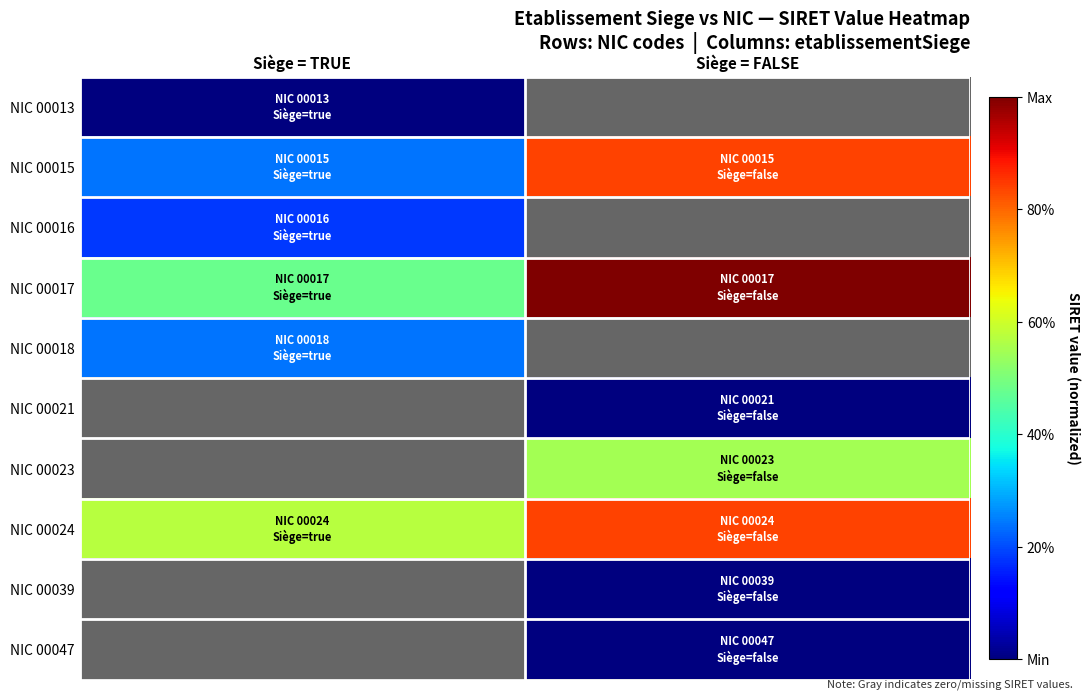

Is it true that NIC 00016 equals 0.2 at Siège = TRUE?

True